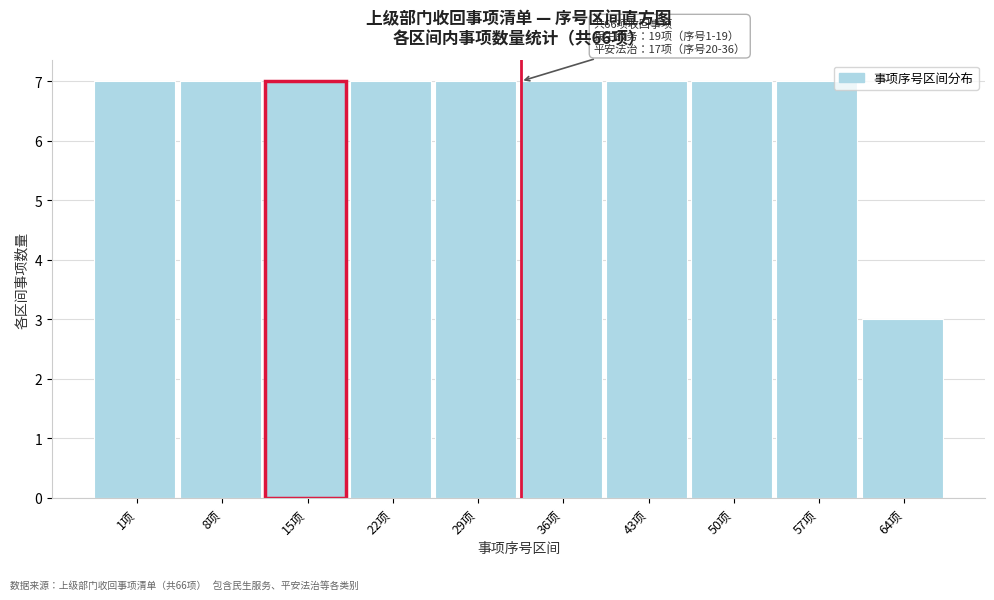

Reading left to right, what are all the values shown in this chart?

7	7	7	7	7	7	7	7	7	3